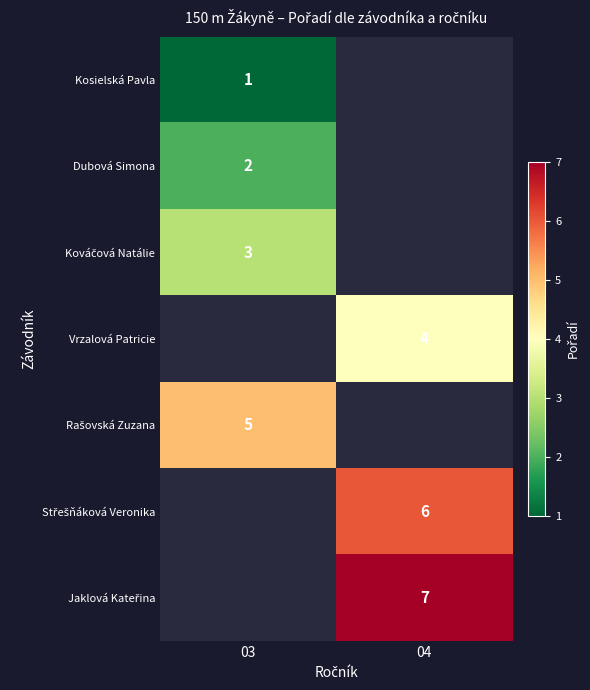

What is the maximum value shown in the chart?

7.0